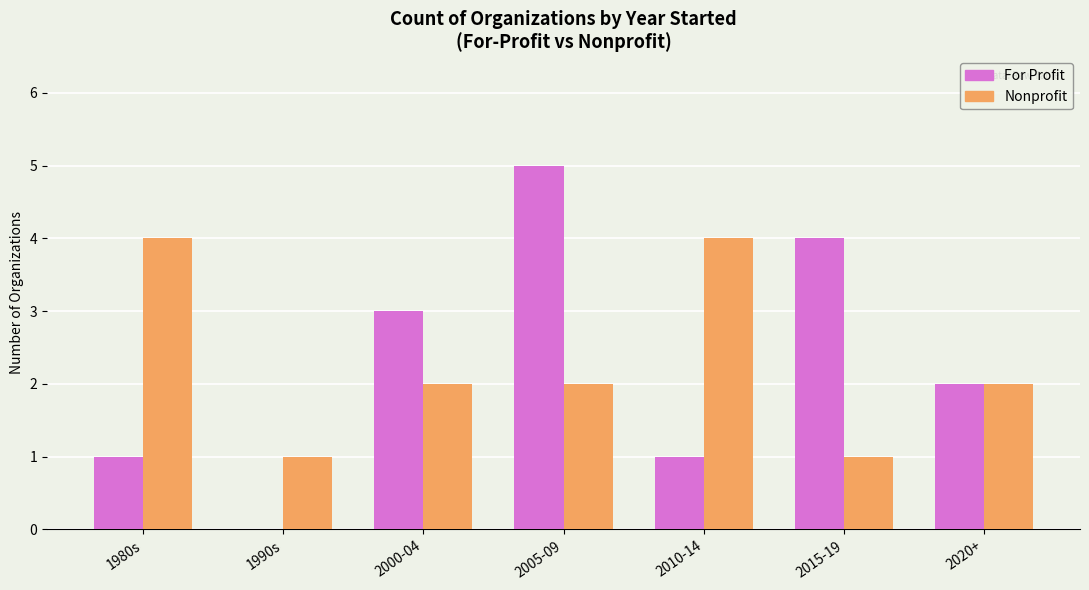

What value does the Nonprofit series have at 1980s?

4